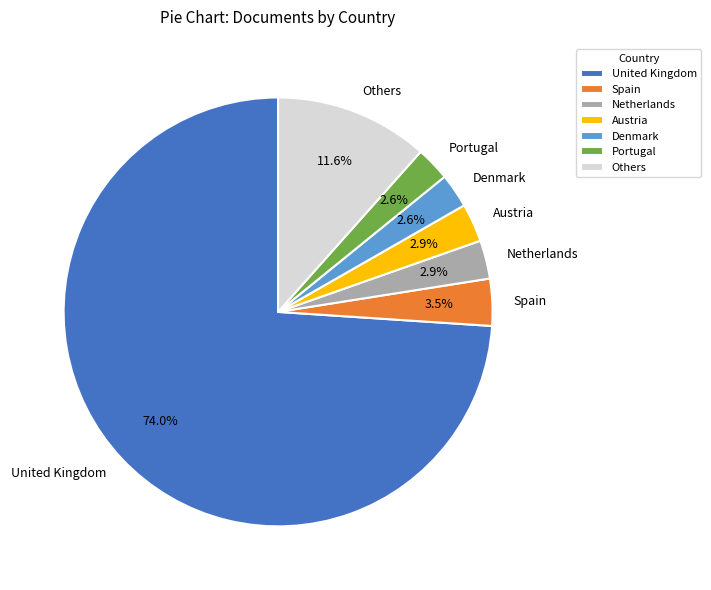

How many slices are in this pie chart?

7